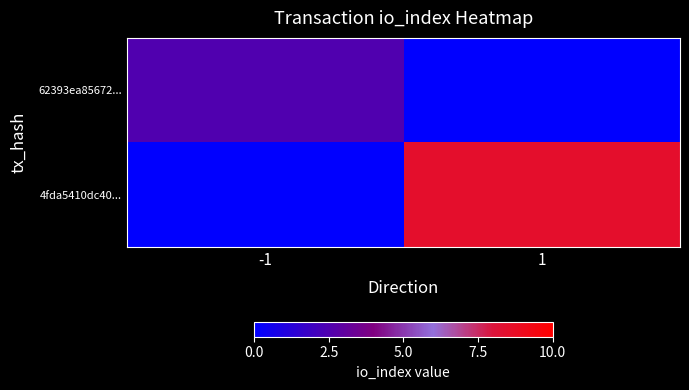

Which series has the widest spread of values?

4fda5410dc40...